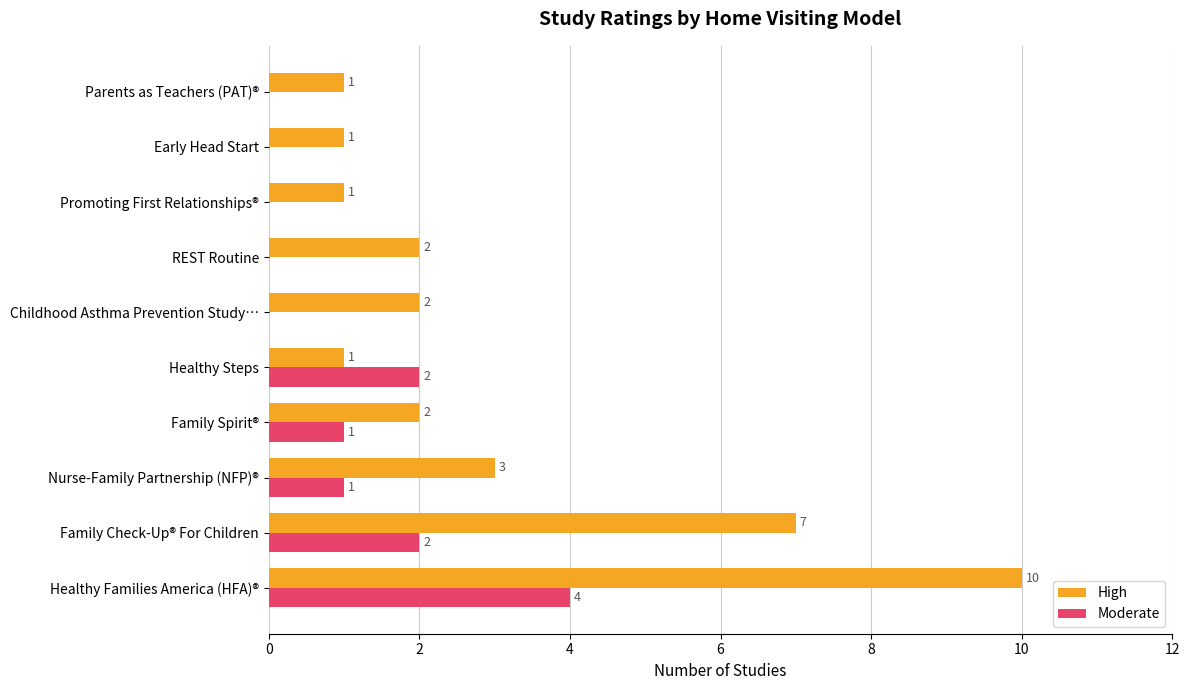

True or false: High has a value of 4 at Nurse-Family Partnership (NFP)®.

False